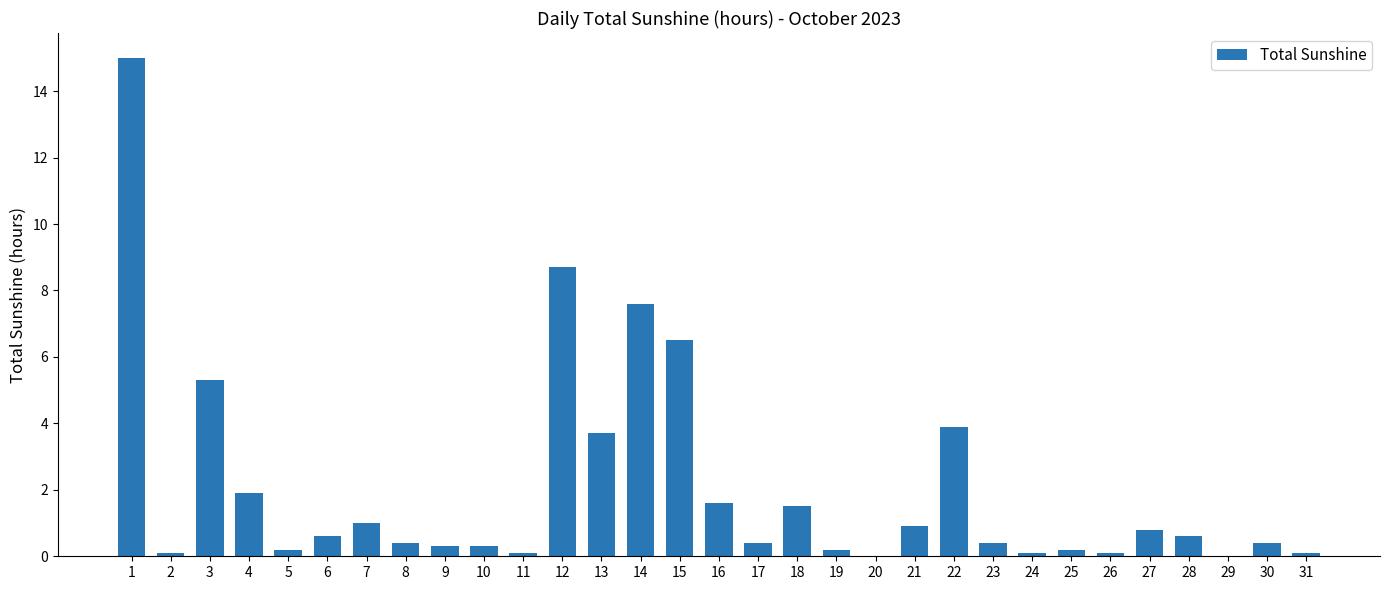

What is the greatest value displayed?

15.0